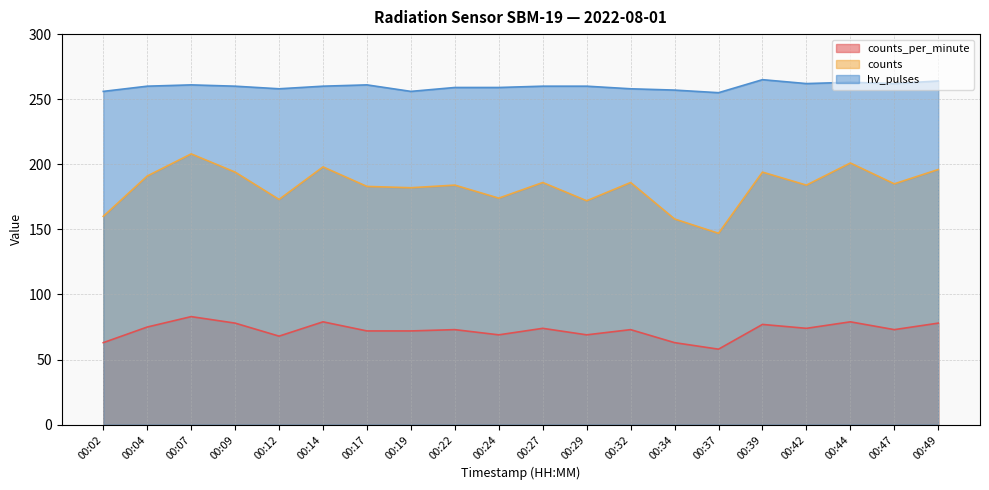

Reading left to right, transcribe all the data shown in this chart.

counts_per_minute: 00:02=63	00:04=75	00:07=83	00:09=78	00:12=68	00:14=79	00:17=72	00:19=72	00:22=73	00:24=69	00:27=74	00:29=69	00:32=73	00:34=63	00:37=58	00:39=77	00:42=74	00:44=79	00:47=73	00:49=78
counts: 00:02=160	00:04=191	00:07=208	00:09=194	00:12=173	00:14=198	00:17=183	00:19=182	00:22=184	00:24=174	00:27=186	00:29=172	00:32=186	00:34=158	00:37=147	00:39=194	00:42=184	00:44=201	00:47=185	00:49=196
hv_pulses: 00:02=256	00:04=260	00:07=261	00:09=260	00:12=258	00:14=260	00:17=261	00:19=256	00:22=259	00:24=259	00:27=260	00:29=260	00:32=258	00:34=257	00:37=255	00:39=265	00:42=262	00:44=263	00:47=262	00:49=264